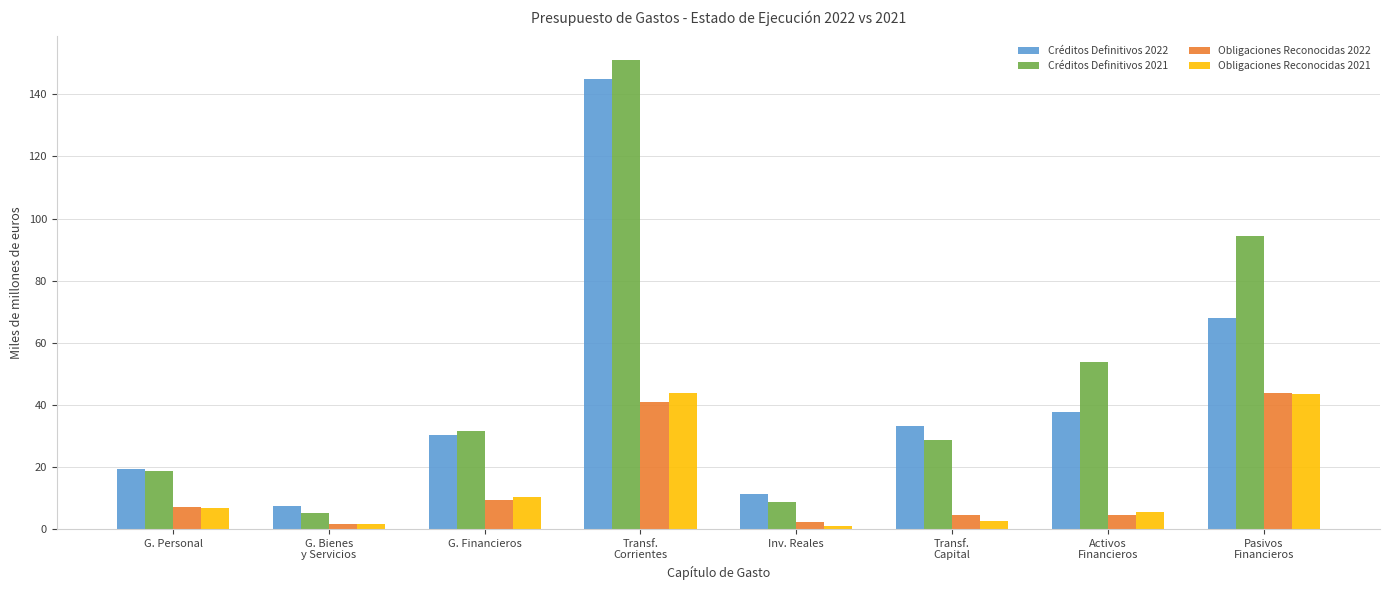

What is the highest value of the Créditos Definitivos 2022 series?

145.1